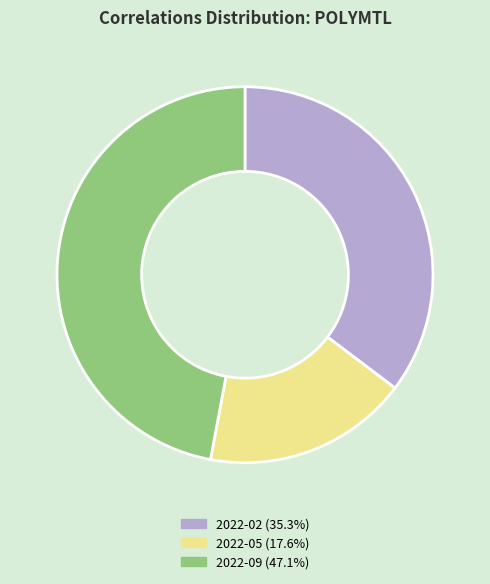

Is there any slice that represents more than half of the pie?

No